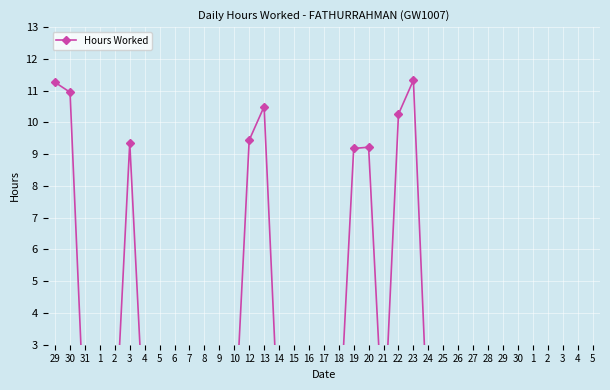

Which label corresponds to the largest value in the chart?

23